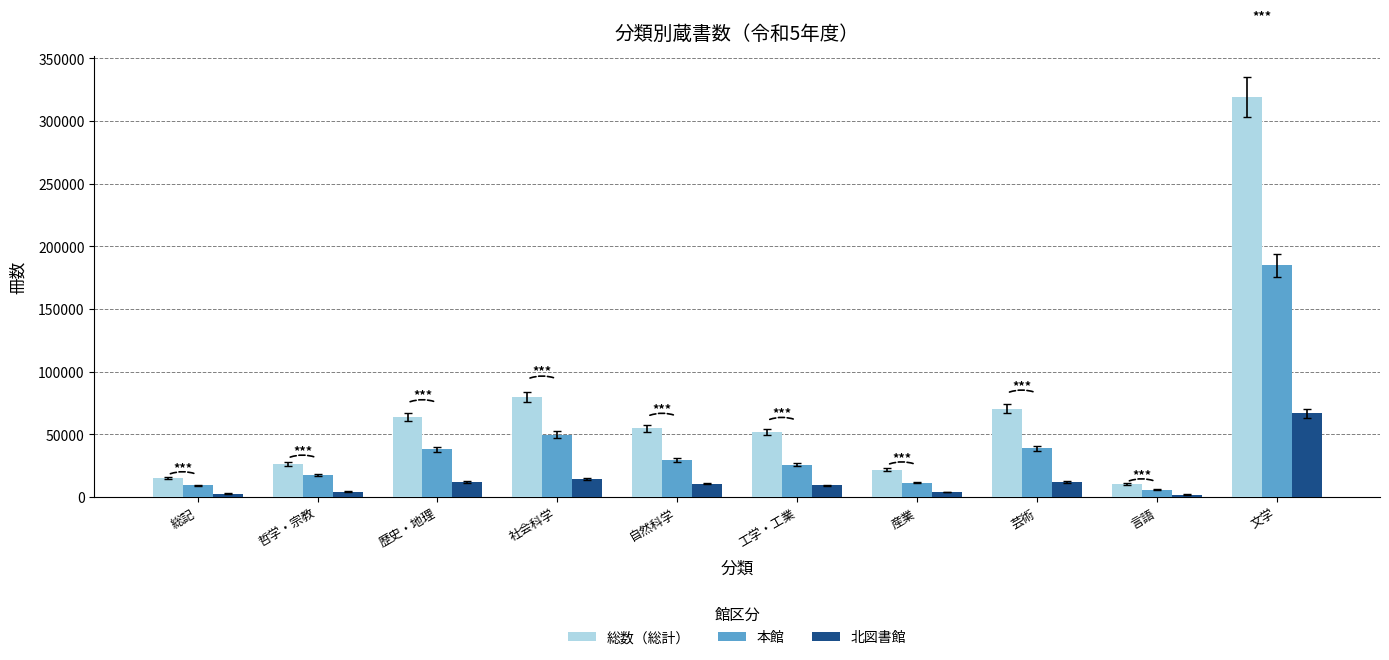

How many series are shown in this chart?

3